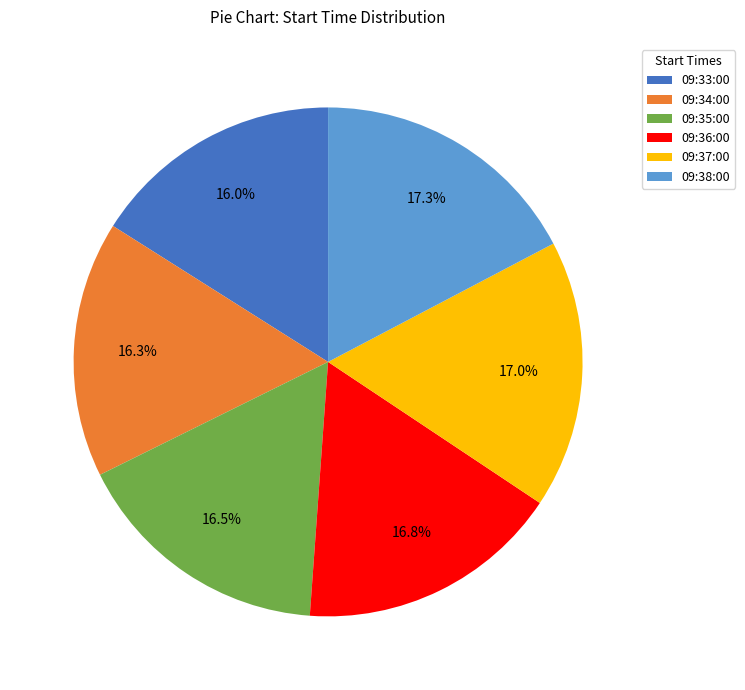

To the nearest percent, what percentage of the pie is 09:37:00?

17%